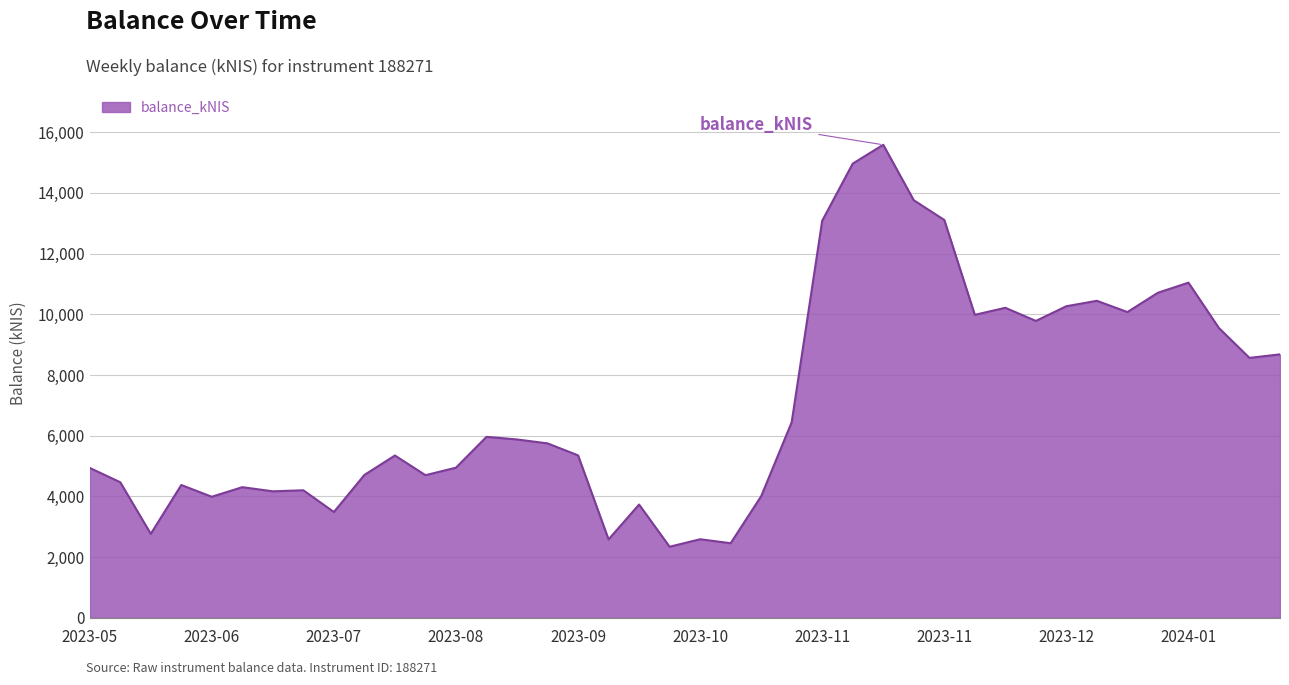

What is the maximum value shown in the chart?

15582.1